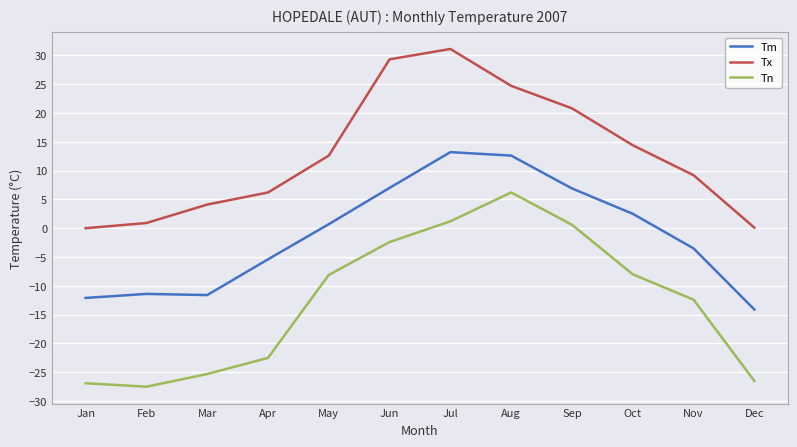

Does the chart have visible grid lines?

Yes